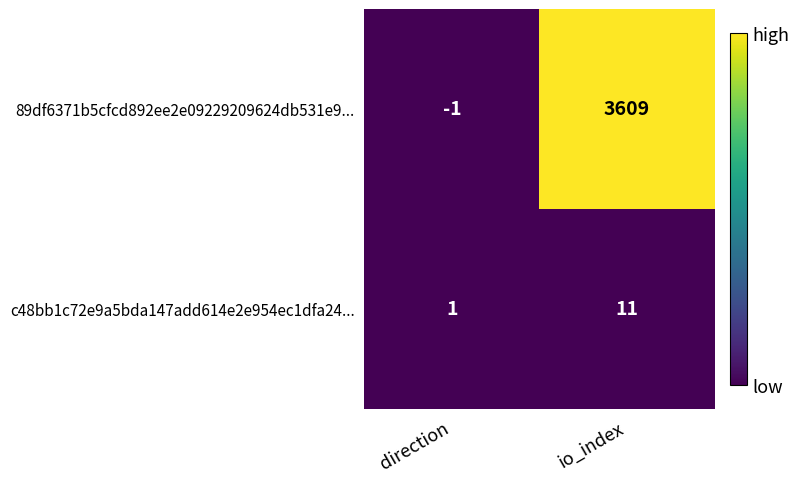

At direction, list the series in order from smallest to largest.

89df6371b5cfcd892ee2e09229209624db531e9..., c48bb1c72e9a5bda147add614e2e954ec1dfa24...